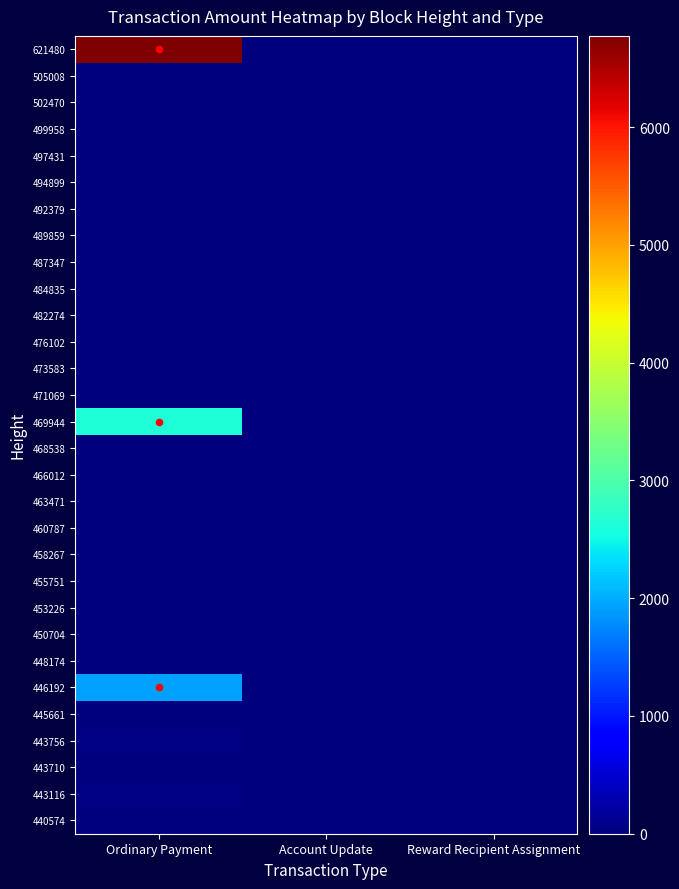

At how many categories does at least one series exceed 5237?

1